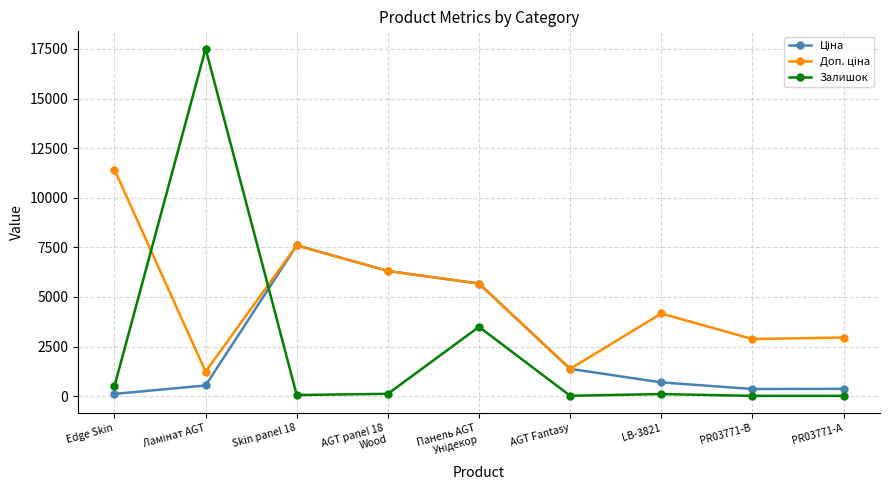

Is it true that Залишок equals 15.0 at PR03771-B?

True